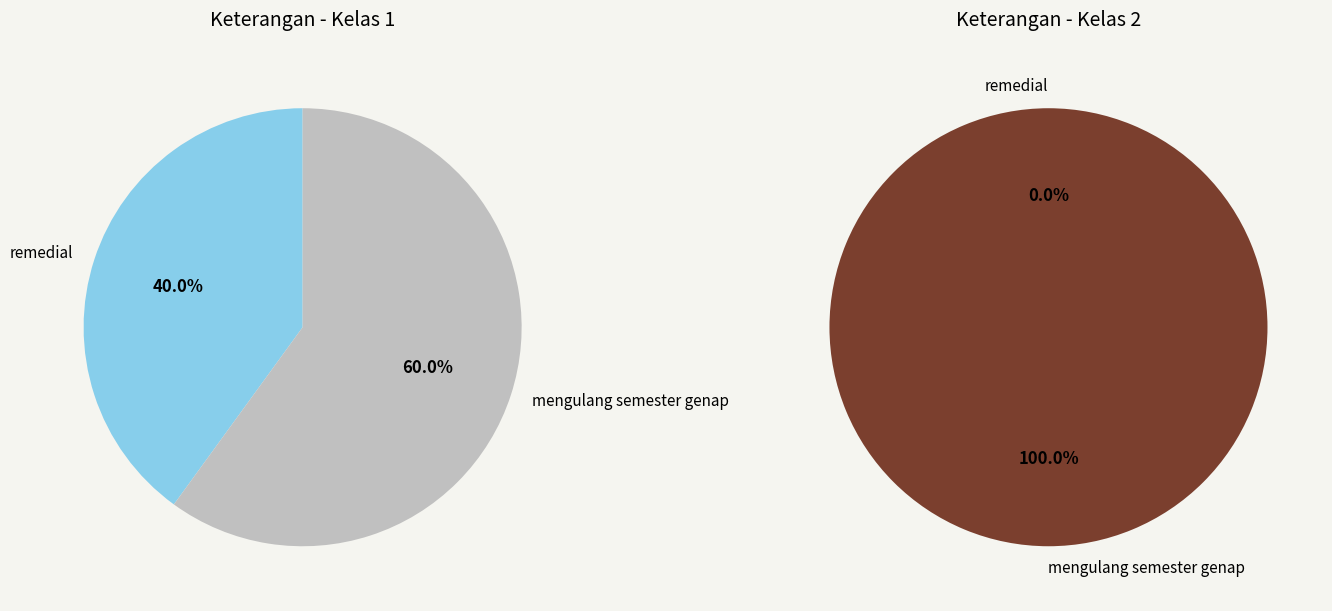

Count the number of slices in the pie.

2